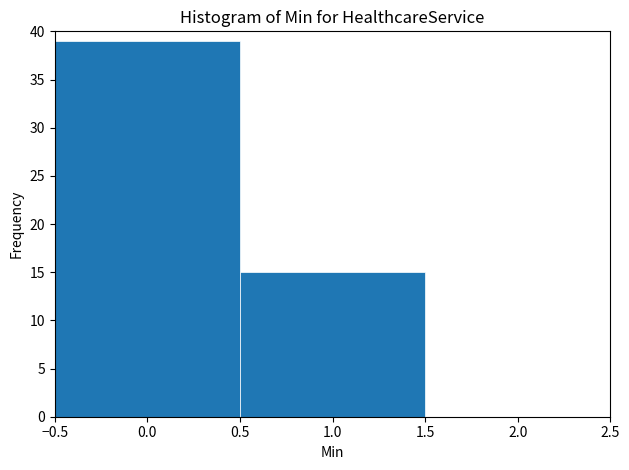

Reading left to right, transcribe this chart: for each bar, give the range it covers on the x-axis and its height. The values are not printed on the chart, so give them approximately, as read against the axis.

-0.5 to 0.5: 39
0.5 to 1.5: 15